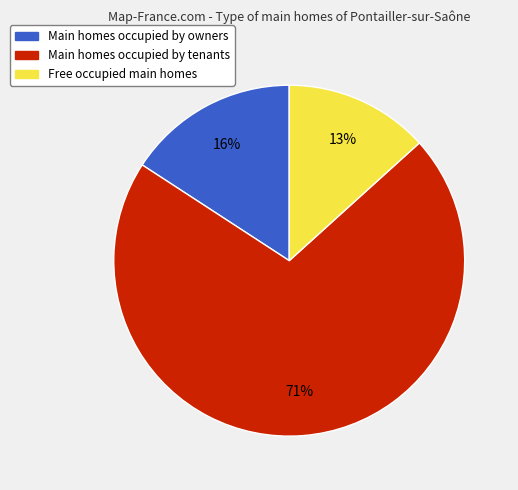

How many segments does this pie chart have?

3